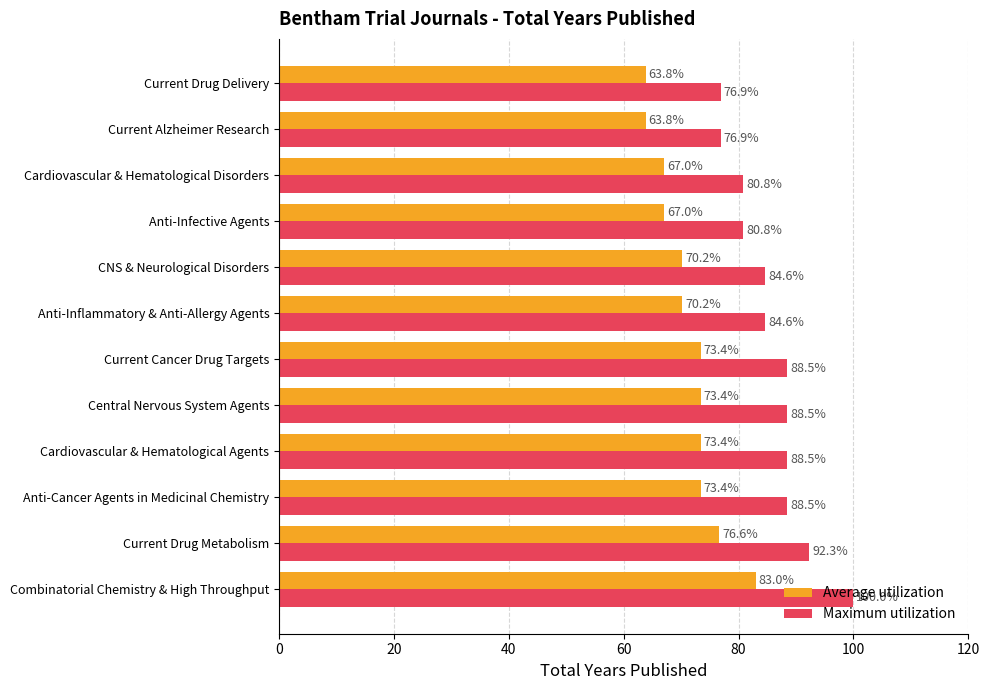

Read the Average utilization value at Current Cancer Drug Targets.

73.4